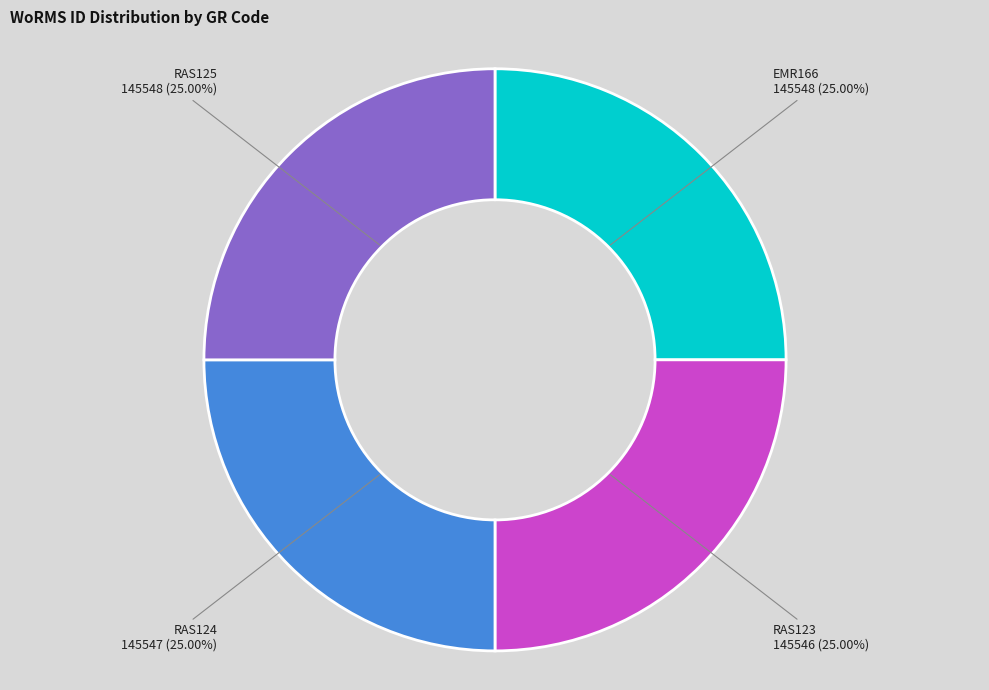

Approximately how many times larger is the value at EMR166 compared to RAS124?

1.0